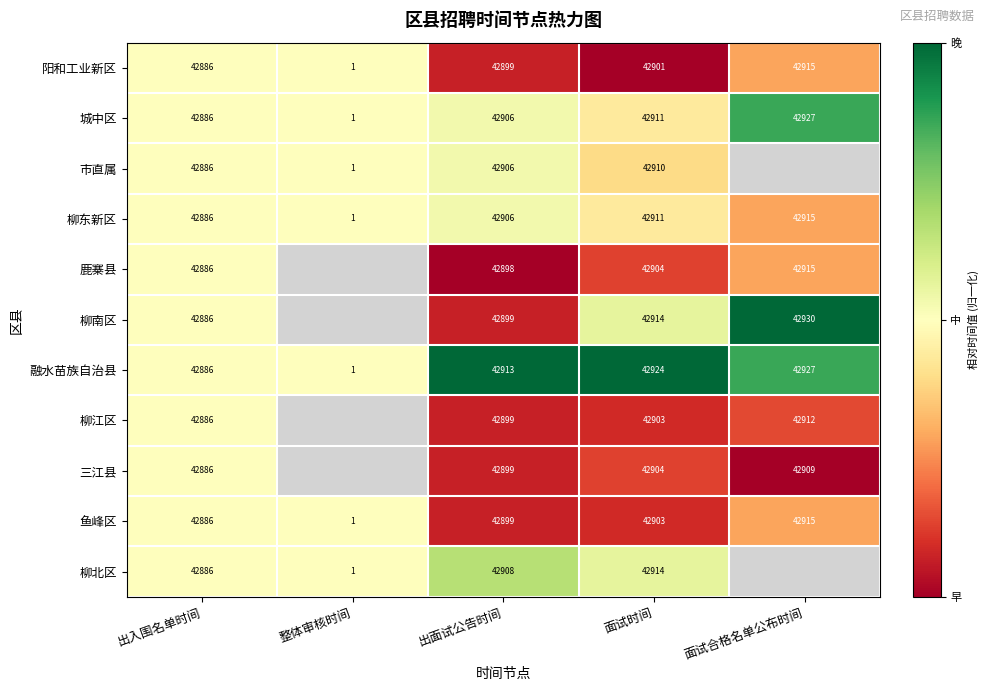

True or false: 柳南区 has a value of 42899.0 at 出面试公告时间.

True